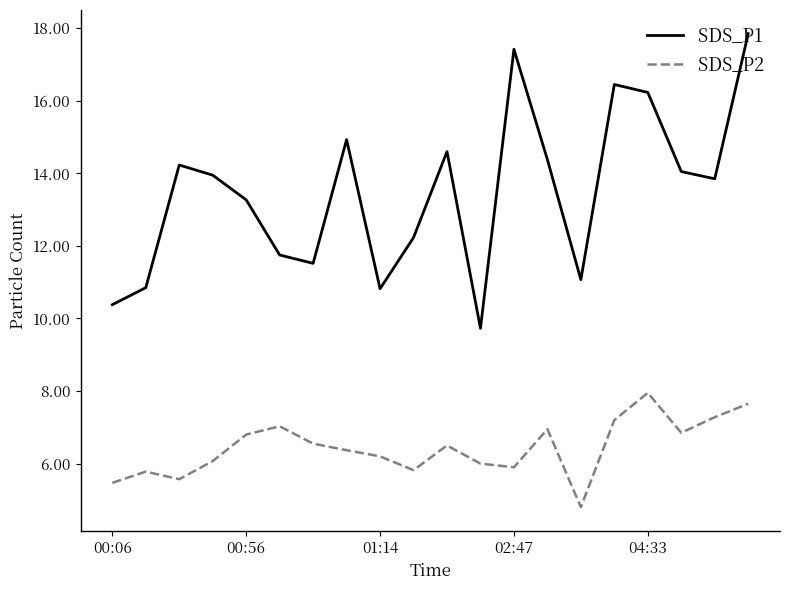

What is the highest value of the SDS_P2 series?

8.0